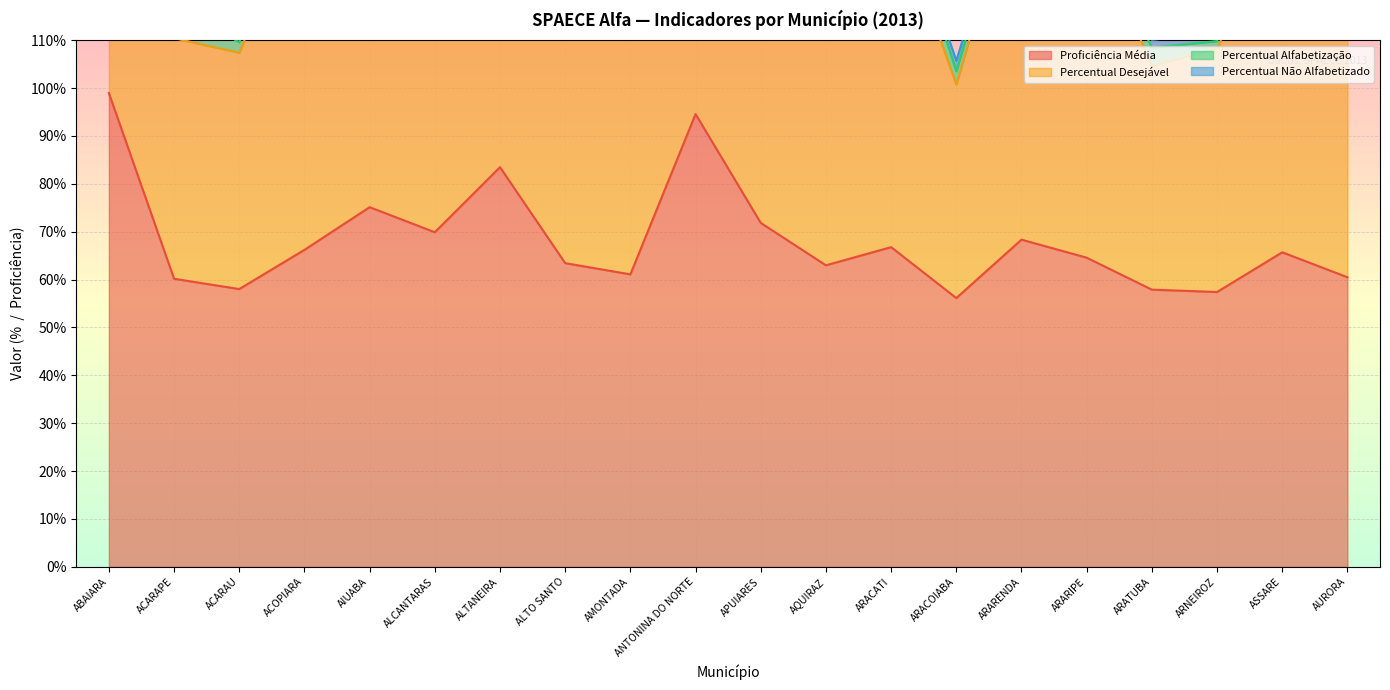

True or false: Proficiência Média has a value of 88.5 at ARATUBA.

False